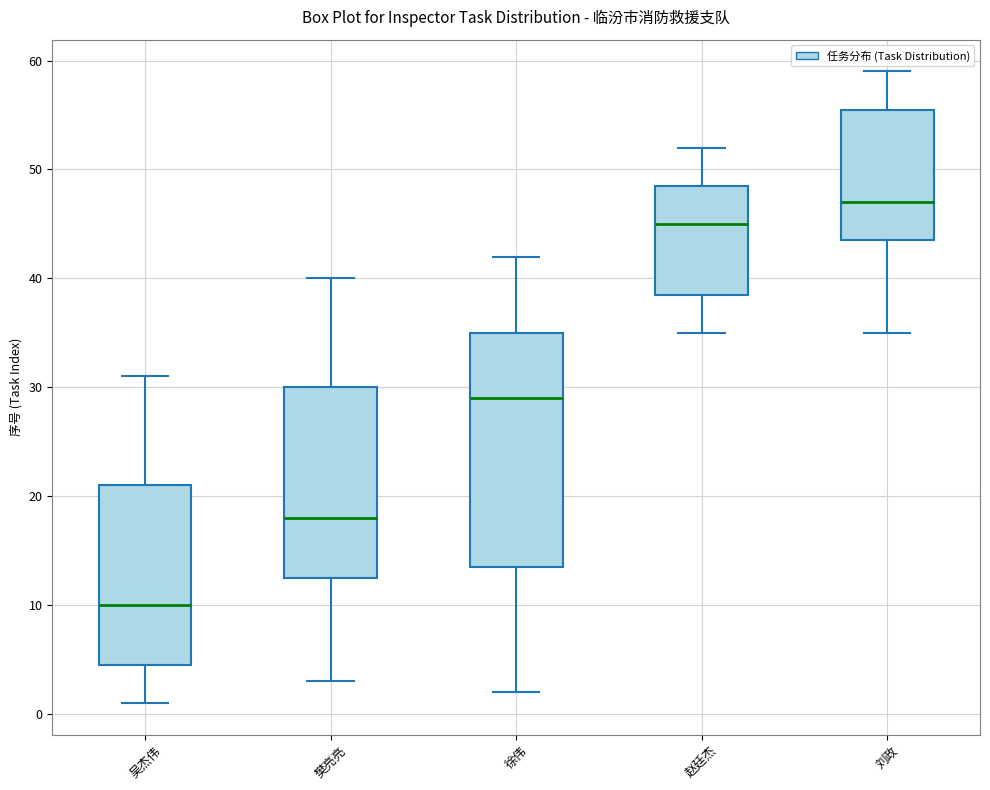

Which box has the lowest median line?

吴杰伟